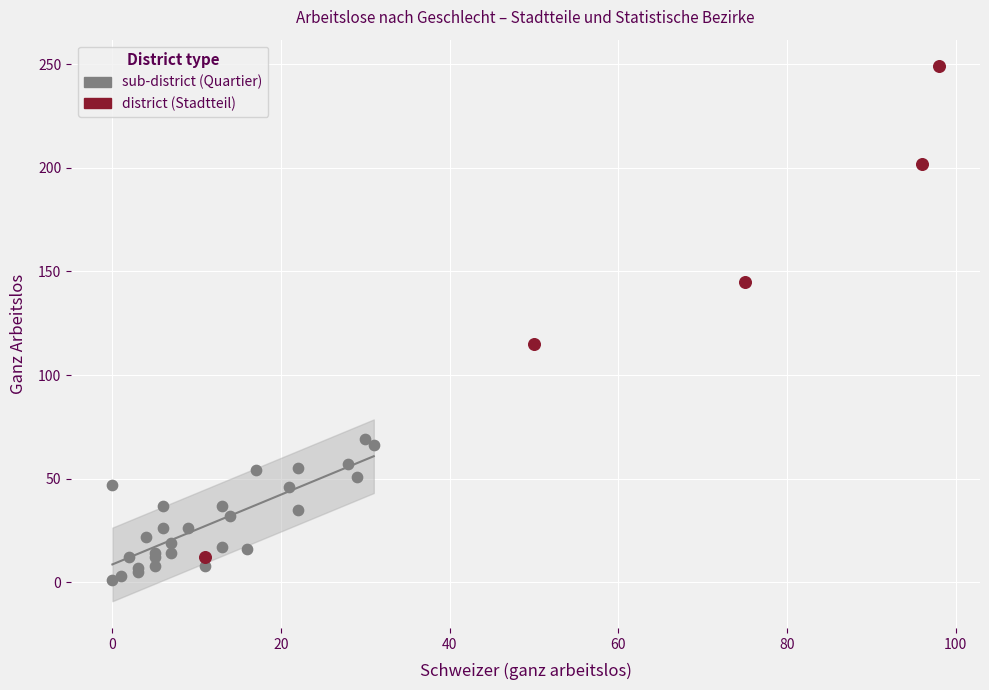

Which series contains the highest Y value?

district (Stadtteil)